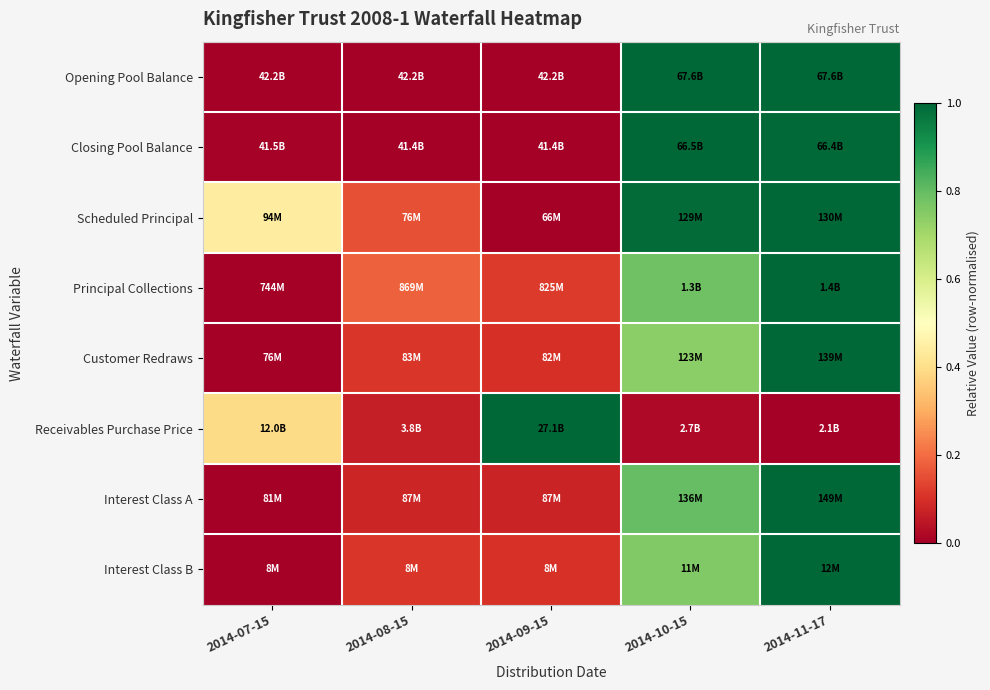

True or false: Interest Class B has a value of 1.2 at 2014-10-15.

False